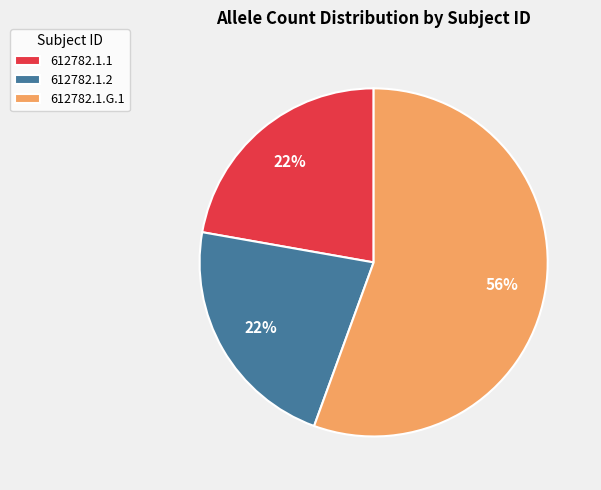

Does 612782.1.2 represent more than half of the total?

No